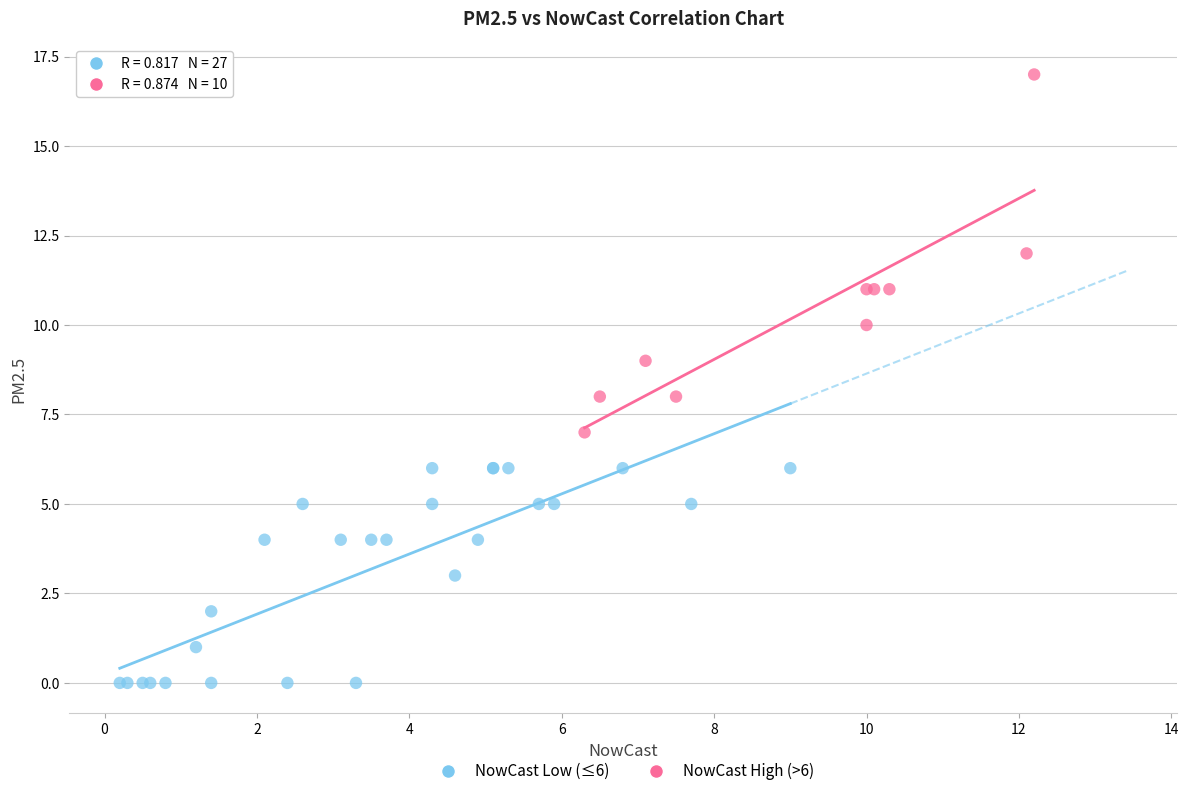

Which series contains the highest Y value?

NowCast High (>6)